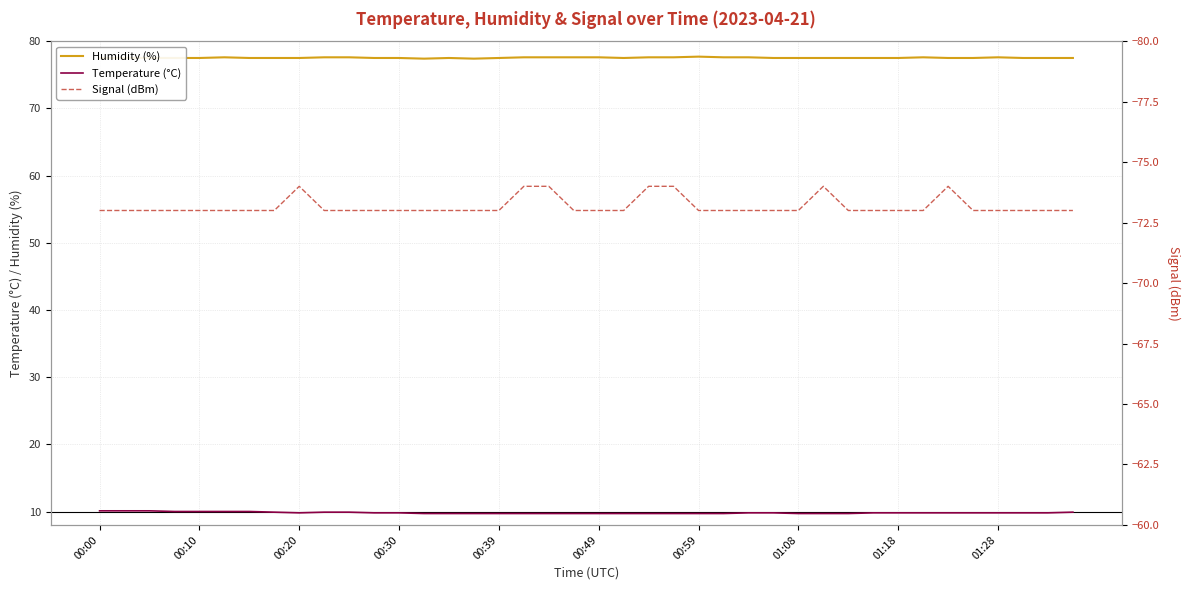

Is it true that Humidity (%) equals 114.0 at 01:28?

False